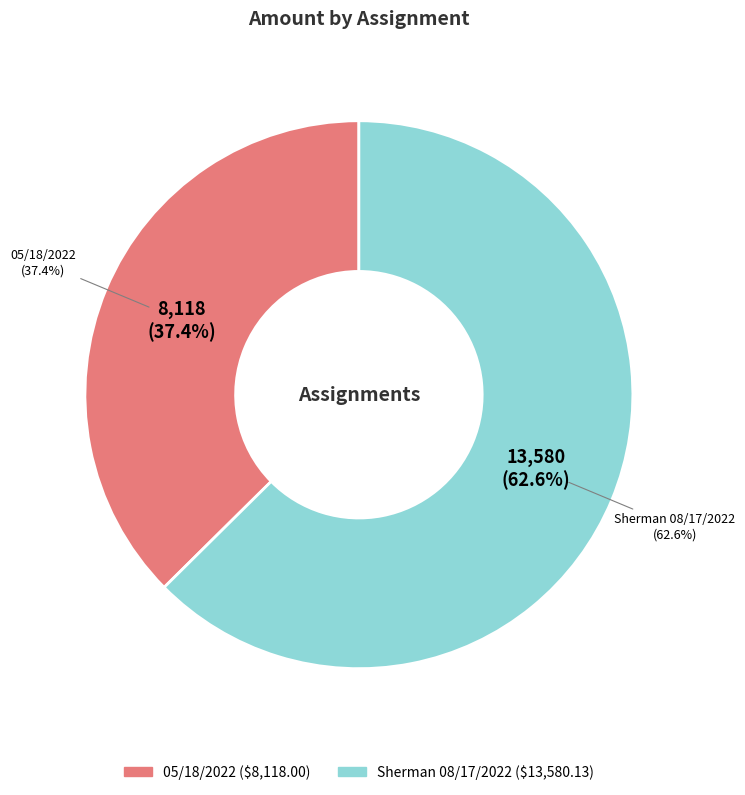

What percentage is the Sherman 08/17/2022 slice, to the nearest percent?

63%